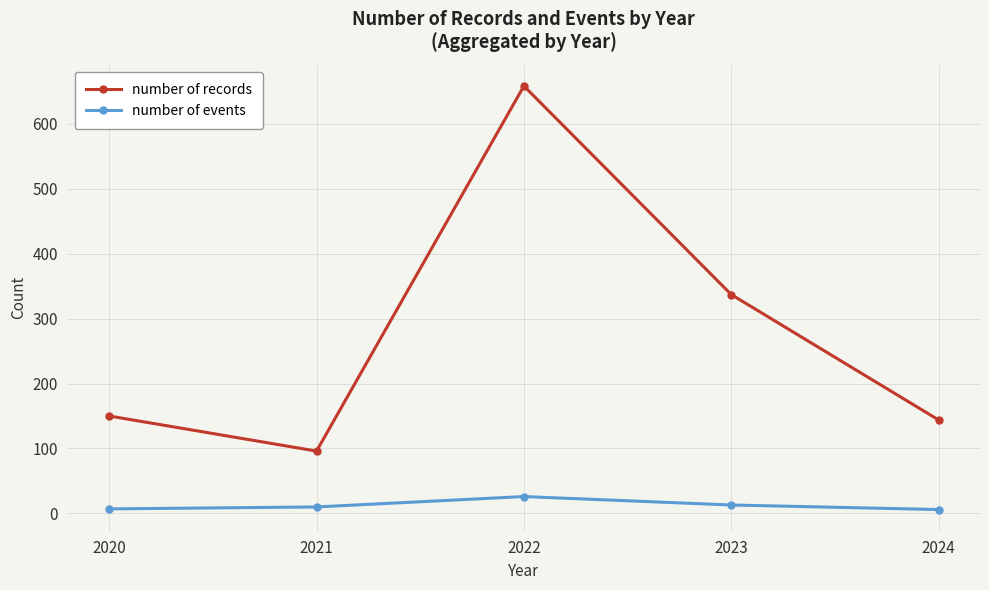

True or false: number of records has a value of 96 at 2021.

True